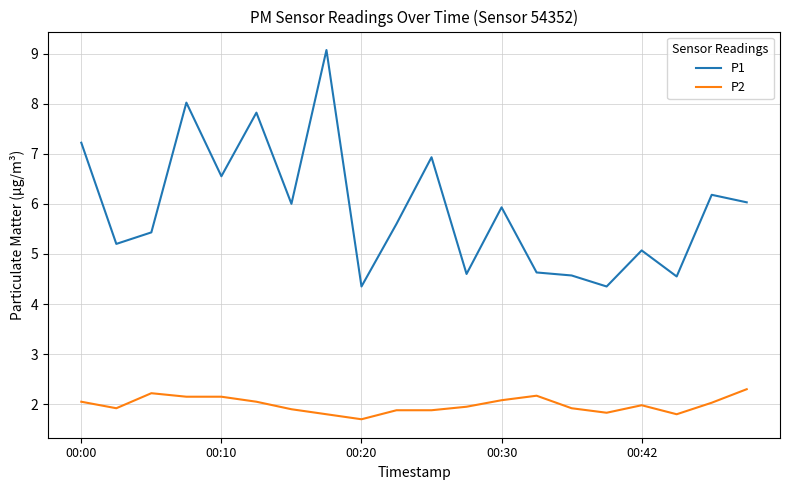

Which series has the largest range (max minus min)?

P1